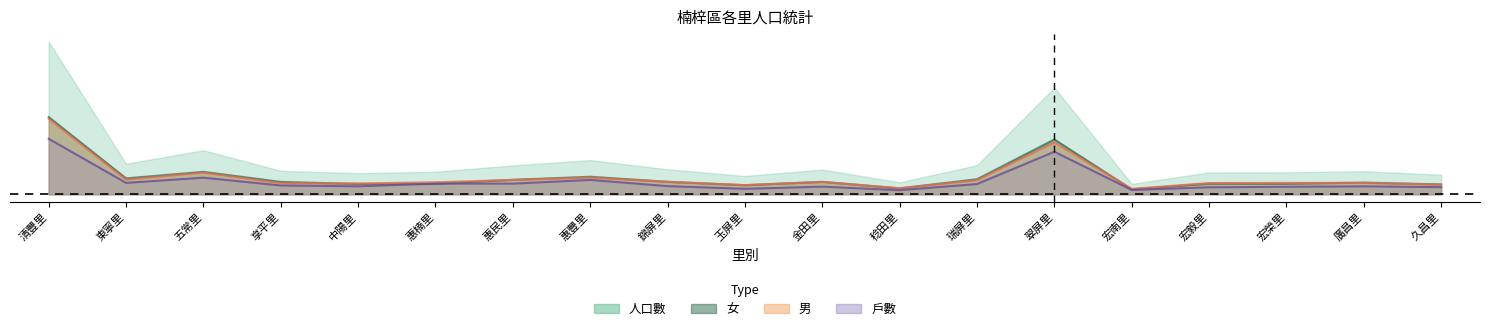

How many lines are shown in the chart?

4